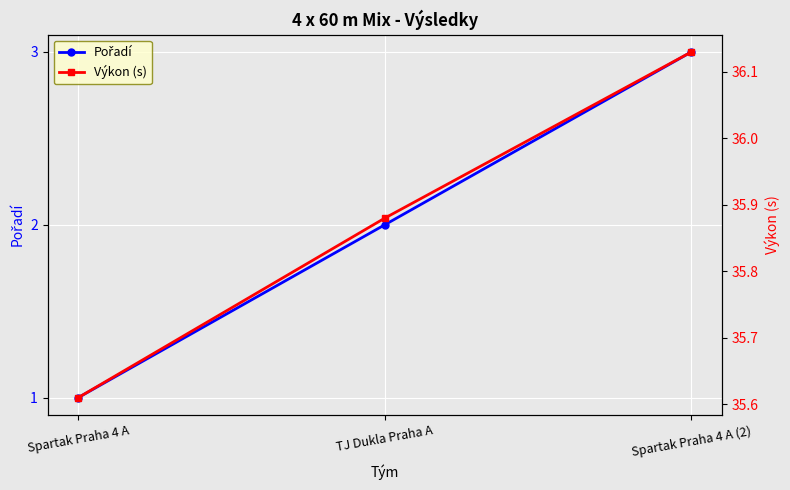

Is it true that Pořadí equals 3.0 at Spartak Praha 4 A (2)?

True